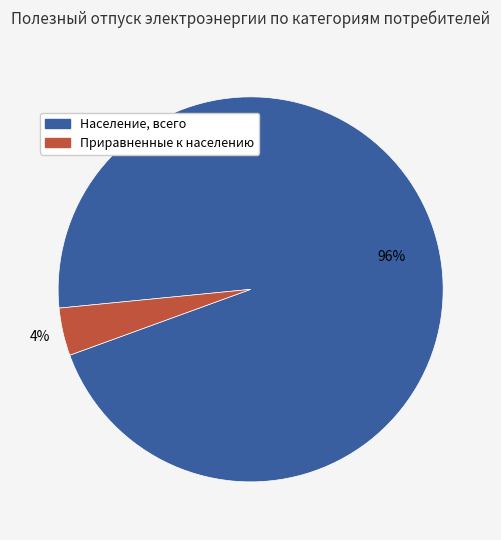

Which slice is the smallest?

Приравненные к населению